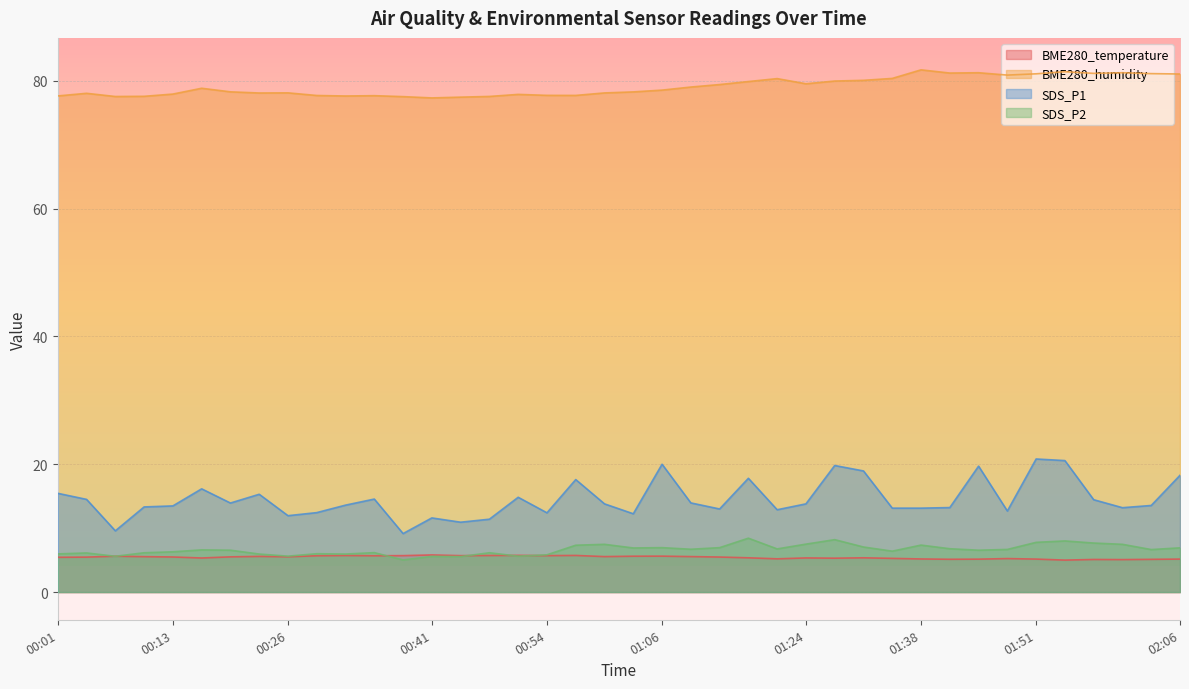

What is the average value of the SDS_P1 series?

14.5